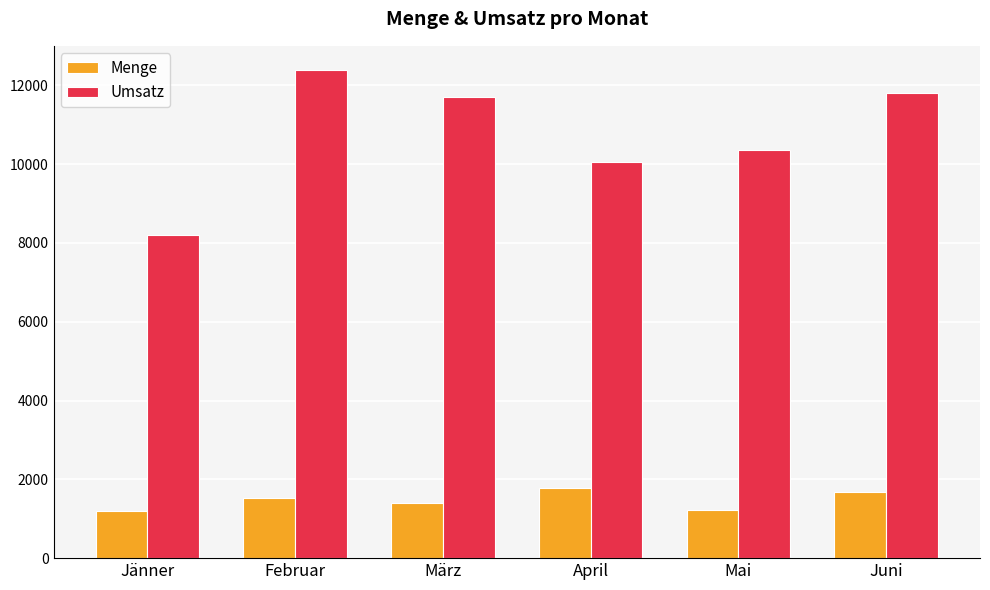

What are all the series names shown in the legend?

Menge, Umsatz